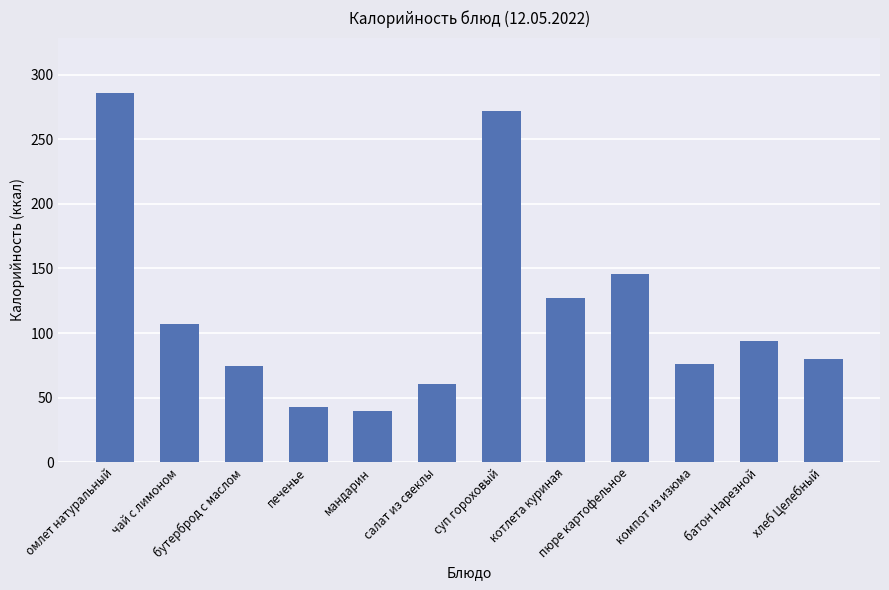

Does the chart contain any negative values?

No